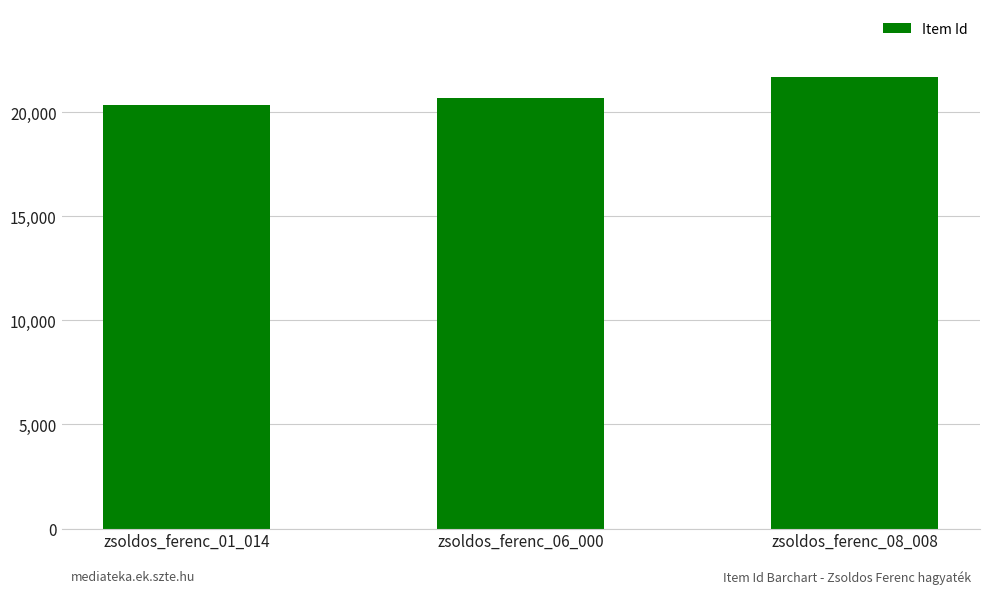

What value does the data have at zsoldos_ferenc_08_008, to the nearest 10?

21700